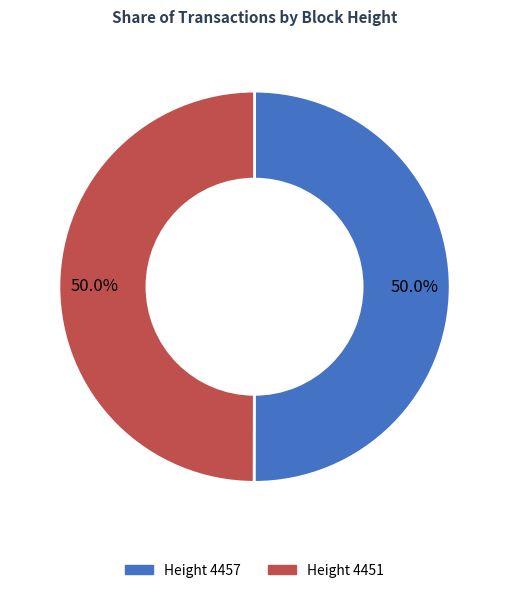

How many segments does this pie chart have?

2